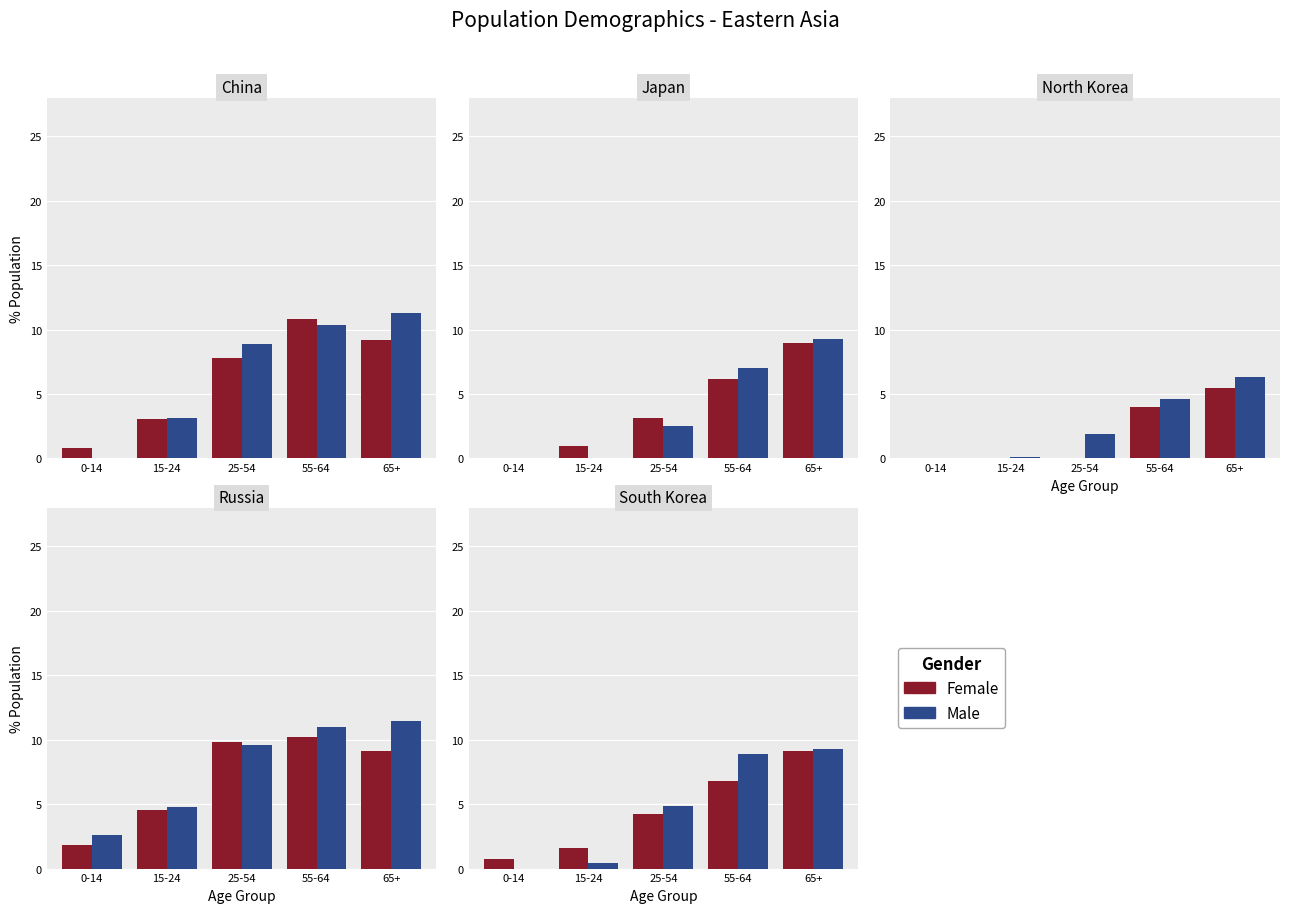

What is the sum of the Male values at 15-24 and 25-54?

5.3